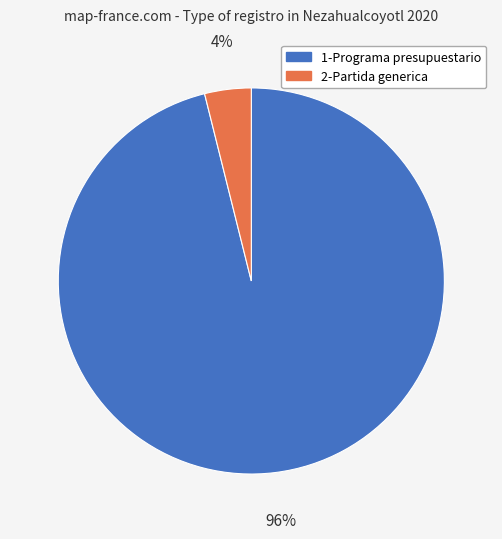

To the nearest percent, what is the difference between the 1-Programa presupuestario and 2-Partida generica slice percentages?

92%